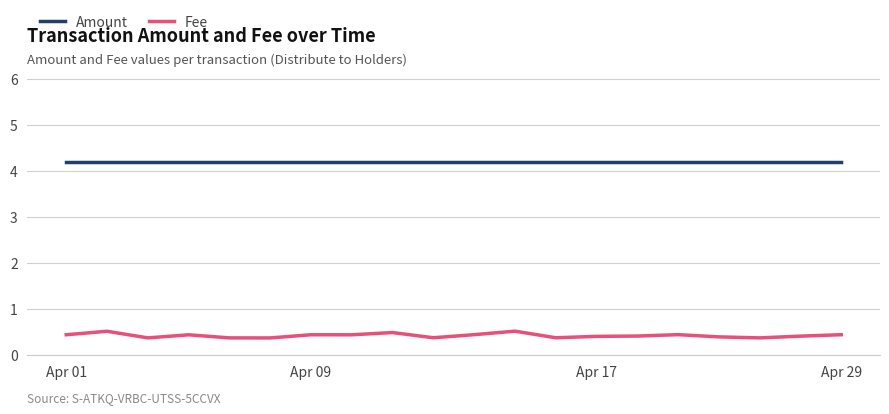

What is the maximum value for Amount?

4.2